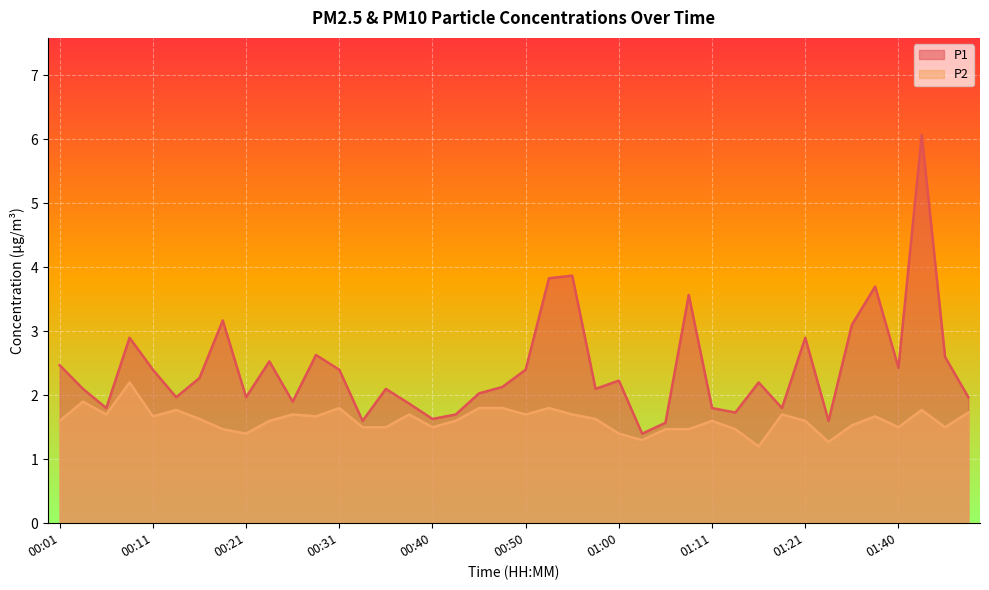

How many interior local valleys does the P1 series have?

12